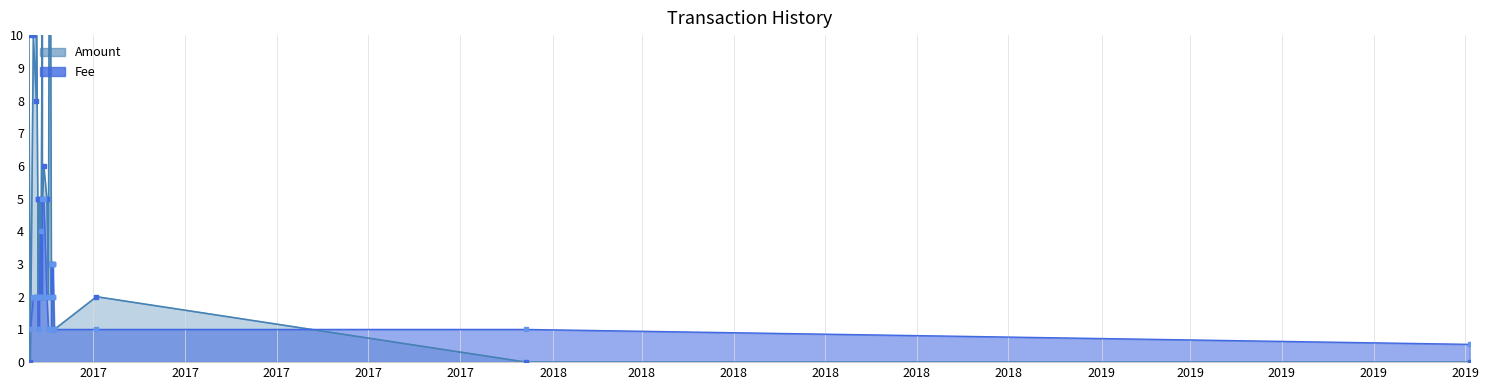

What is the total value across all series at 2019-10-04?

0.5